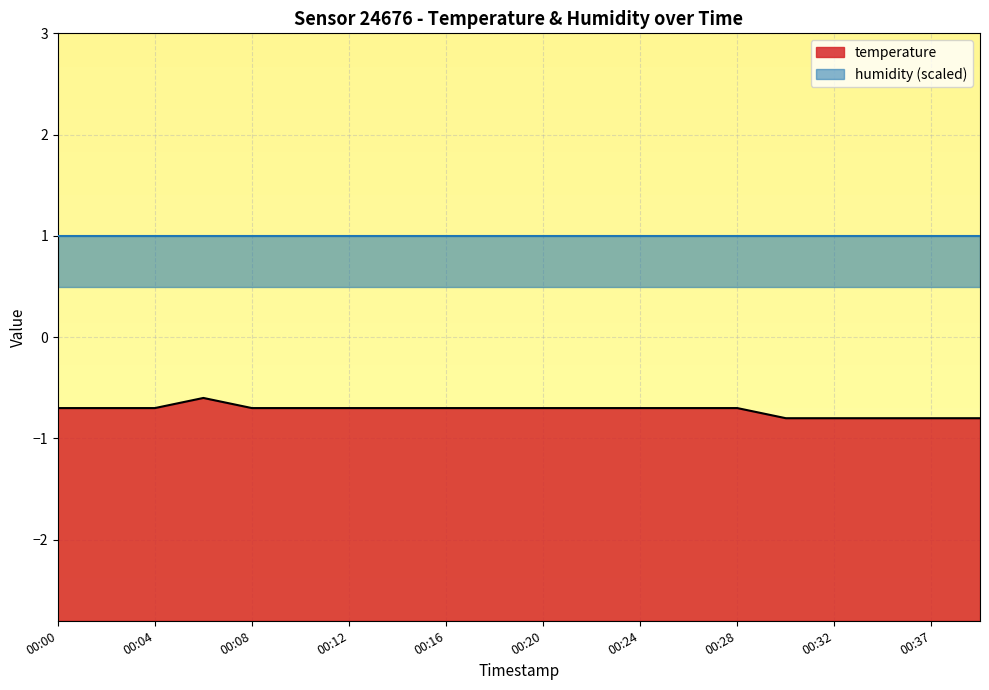

The value at 00:16 is -0.4. True or false?

False